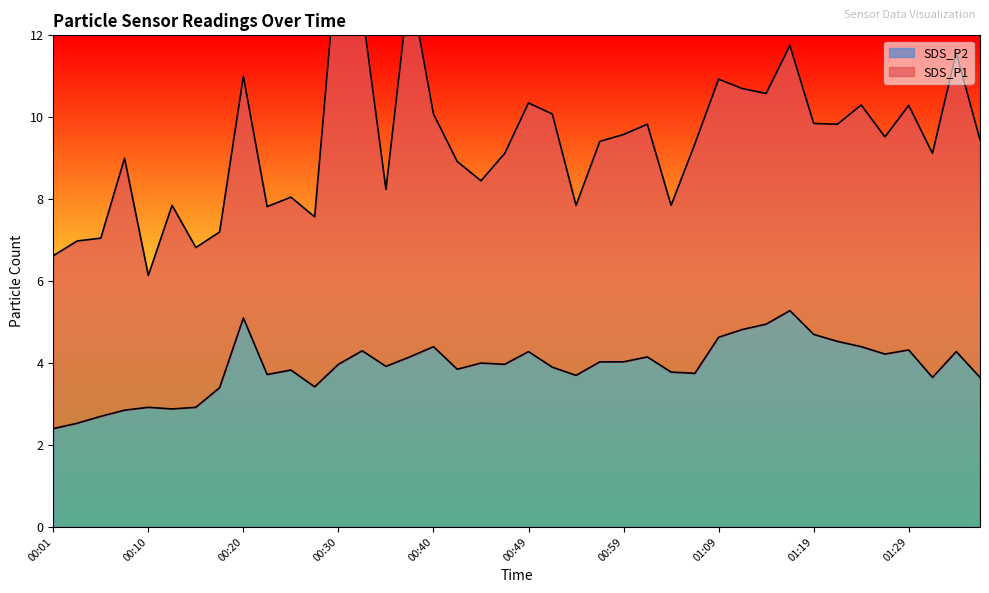

Is it true that the value at 00:32 is 4.3?

True